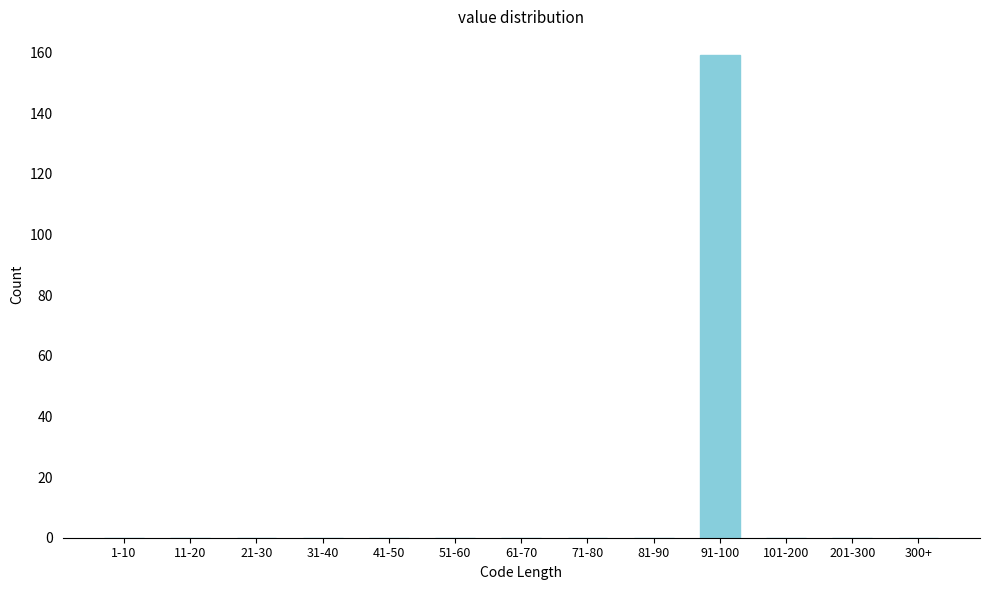

Reading left to right, what are all the values shown in this chart?

1-10=0	11-20=0	21-30=0	31-40=0	41-50=0	51-60=0	61-70=0	71-80=0	81-90=0	91-100=159	101-200=0	201-300=0	300+=0